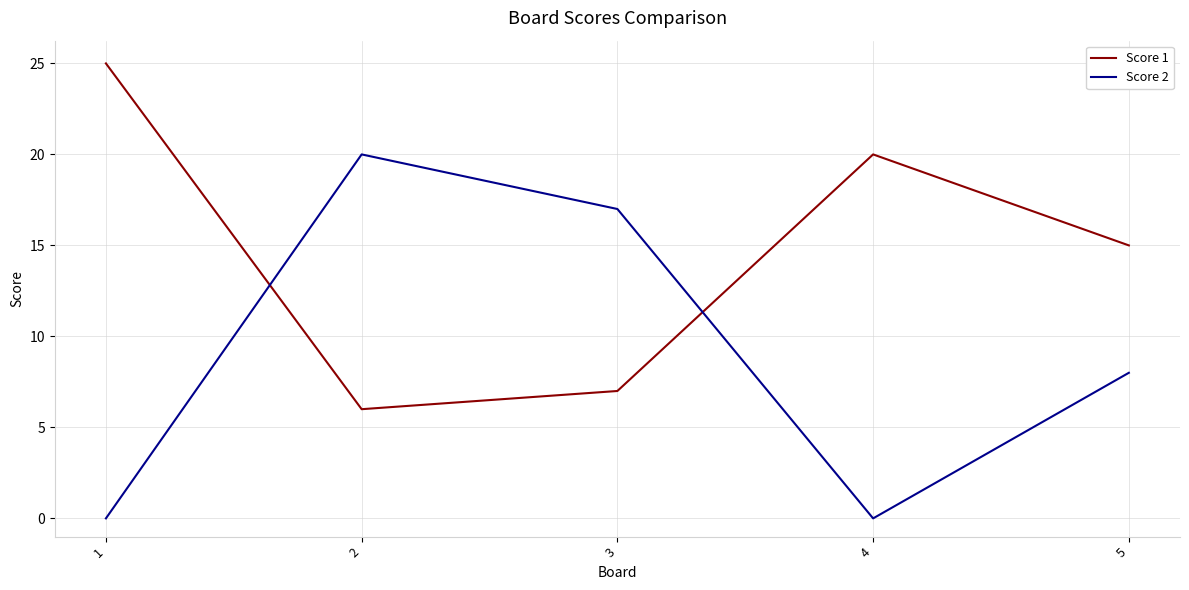

What is the maximum value shown in the chart?

25